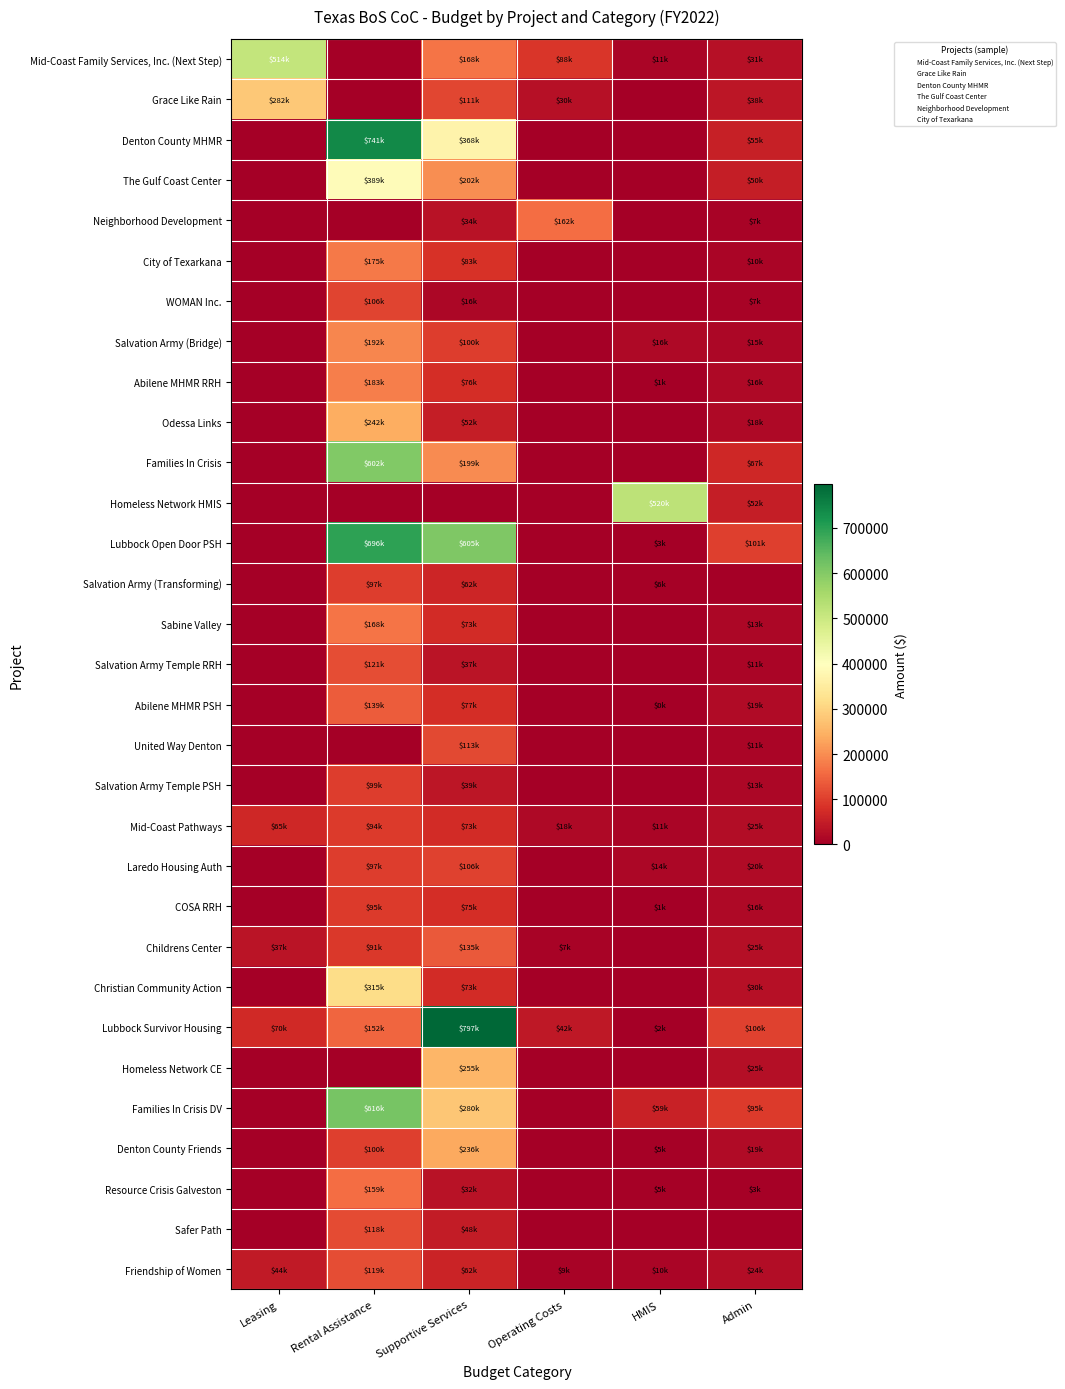

Reading left to right, transcribe all the data shown in this chart.

Mid-Coast Family Services, Inc. (Next Step): Leasing=513691	Rental Assistance=0	Supportive Services=168288	Operating Costs=88128	HMIS=10624	Admin=31000
Grace Like Rain: Leasing=281550	Rental Assistance=0	Supportive Services=110761	Operating Costs=30323	HMIS=0	Admin=38346
Denton County MHMR: Leasing=0	Rental Assistance=740688	Supportive Services=367608	Operating Costs=0	HMIS=0	Admin=55280
The Gulf Coast Center: Leasing=0	Rental Assistance=389376	Supportive Services=201528	Operating Costs=0	HMIS=0	Admin=50199
Neighborhood Development: Leasing=0	Rental Assistance=0	Supportive Services=33528	Operating Costs=161792	HMIS=0	Admin=7076
City of Texarkana: Leasing=0	Rental Assistance=174804	Supportive Services=83000	Operating Costs=0	HMIS=0	Admin=9903
WOMAN Inc.: Leasing=0	Rental Assistance=106296	Supportive Services=15545	Operating Costs=0	HMIS=0	Admin=6943
Salvation Army (Bridge): Leasing=0	Rental Assistance=191640	Supportive Services=99631	Operating Costs=0	HMIS=15600	Admin=14763
Abilene MHMR RRH: Leasing=0	Rental Assistance=182568	Supportive Services=76174	Operating Costs=0	HMIS=1400	Admin=15641
Odessa Links: Leasing=0	Rental Assistance=242040	Supportive Services=51750	Operating Costs=0	HMIS=0	Admin=17826
Families In Crisis: Leasing=0	Rental Assistance=601608	Supportive Services=198775	Operating Costs=0	HMIS=0	Admin=67188
Homeless Network HMIS: Leasing=0	Rental Assistance=0	Supportive Services=0	Operating Costs=0	HMIS=520382	Admin=52036
Lubbock Open Door PSH: Leasing=0	Rental Assistance=695700	Supportive Services=604825	Operating Costs=0	HMIS=3090	Admin=101265
Salvation Army (Transforming): Leasing=0	Rental Assistance=97296	Supportive Services=62500	Operating Costs=0	HMIS=5716	Admin=0
Sabine Valley: Leasing=0	Rental Assistance=168384	Supportive Services=73438	Operating Costs=0	HMIS=0	Admin=12504
Salvation Army Temple RRH: Leasing=0	Rental Assistance=120816	Supportive Services=36976	Operating Costs=0	HMIS=0	Admin=10834
Abilene MHMR PSH: Leasing=0	Rental Assistance=139428	Supportive Services=77100	Operating Costs=0	HMIS=350	Admin=19355
United Way Denton: Leasing=0	Rental Assistance=0	Supportive Services=112660	Operating Costs=0	HMIS=0	Admin=11266
Salvation Army Temple PSH: Leasing=0	Rental Assistance=98568	Supportive Services=39480	Operating Costs=0	HMIS=0	Admin=12665
Mid-Coast Pathways: Leasing=65496	Rental Assistance=93696	Supportive Services=73054	Operating Costs=18500	HMIS=10624	Admin=24800
Laredo Housing Auth: Leasing=0	Rental Assistance=97152	Supportive Services=105823	Operating Costs=0	HMIS=13550	Admin=20107
COSA RRH: Leasing=0	Rental Assistance=94800	Supportive Services=75000	Operating Costs=0	HMIS=900	Admin=15930
Childrens Center: Leasing=37056	Rental Assistance=90624	Supportive Services=134839	Operating Costs=6766	HMIS=0	Admin=25277
Christian Community Action: Leasing=0	Rental Assistance=314904	Supportive Services=73420	Operating Costs=0	HMIS=0	Admin=30000
Lubbock Survivor Housing: Leasing=70116	Rental Assistance=152208	Supportive Services=797285	Operating Costs=41500	HMIS=2250	Admin=105500
Homeless Network CE: Leasing=0	Rental Assistance=0	Supportive Services=255000	Operating Costs=0	HMIS=0	Admin=25000
Families In Crisis DV: Leasing=0	Rental Assistance=615528	Supportive Services=279925	Operating Costs=0	HMIS=59000	Admin=95000
Denton County Friends: Leasing=0	Rental Assistance=100116	Supportive Services=236054	Operating Costs=0	HMIS=5000	Admin=19397
Resource Crisis Galveston: Leasing=0	Rental Assistance=159348	Supportive Services=32500	Operating Costs=0	HMIS=5000	Admin=3152
Safer Path: Leasing=0	Rental Assistance=118176	Supportive Services=48090	Operating Costs=0	HMIS=0	Admin=0
Friendship of Women: Leasing=44304	Rental Assistance=118512	Supportive Services=61931	Operating Costs=9000	HMIS=9734	Admin=24000